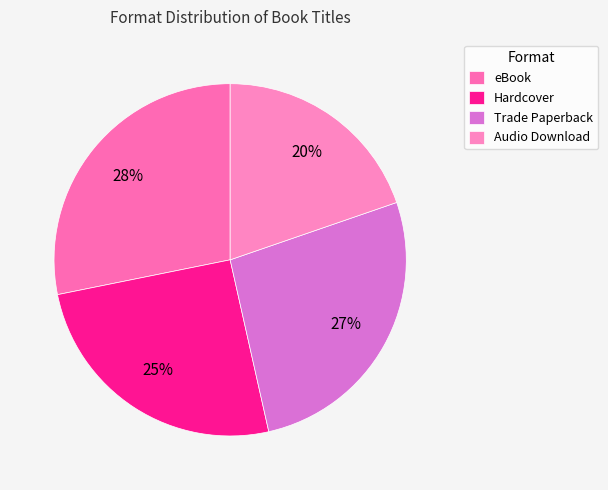

To the nearest percent, what is the difference between the eBook and Hardcover slice percentages?

3%